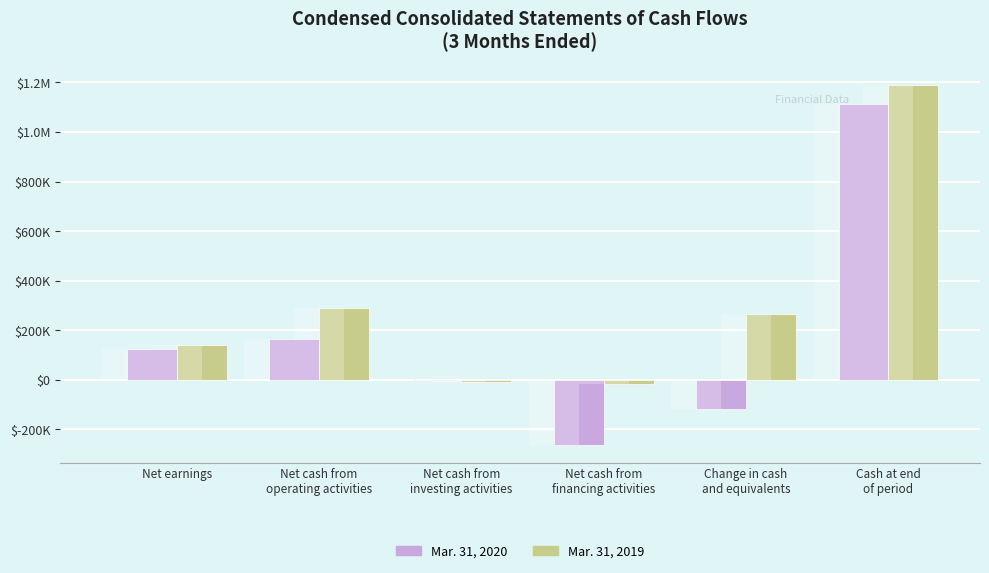

List the series in order of their peak value, highest first.

Mar. 31, 2019, Mar. 31, 2020